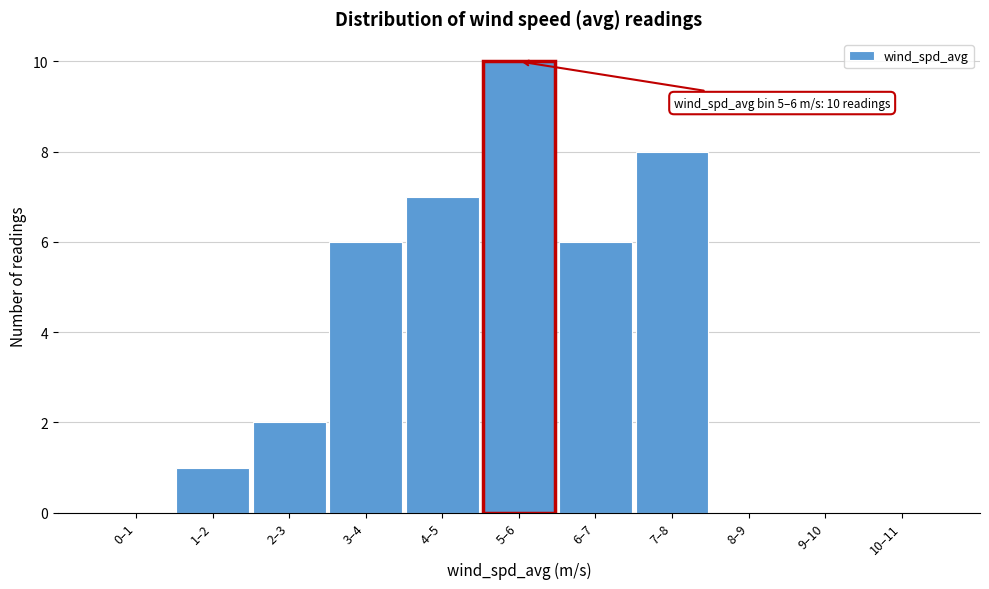

Reading left to right, extract all data points from this chart.

0–1=0	1–2=1	2–3=2	3–4=6	4–5=7	5–6=10	6–7=6	7–8=8	8–9=0	9–10=0	10–11=0